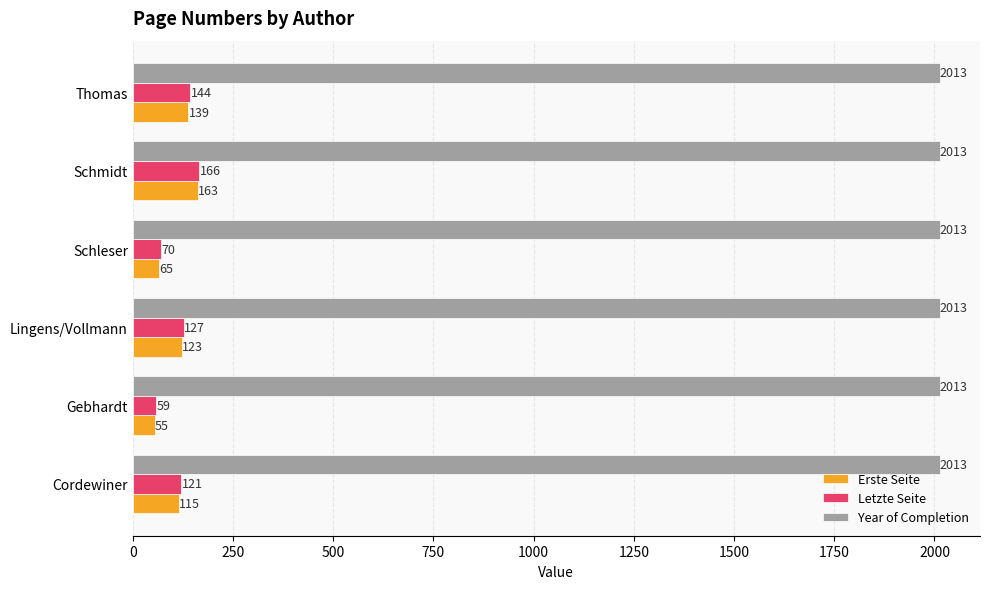

Which series has the largest range (max minus min)?

Erste Seite